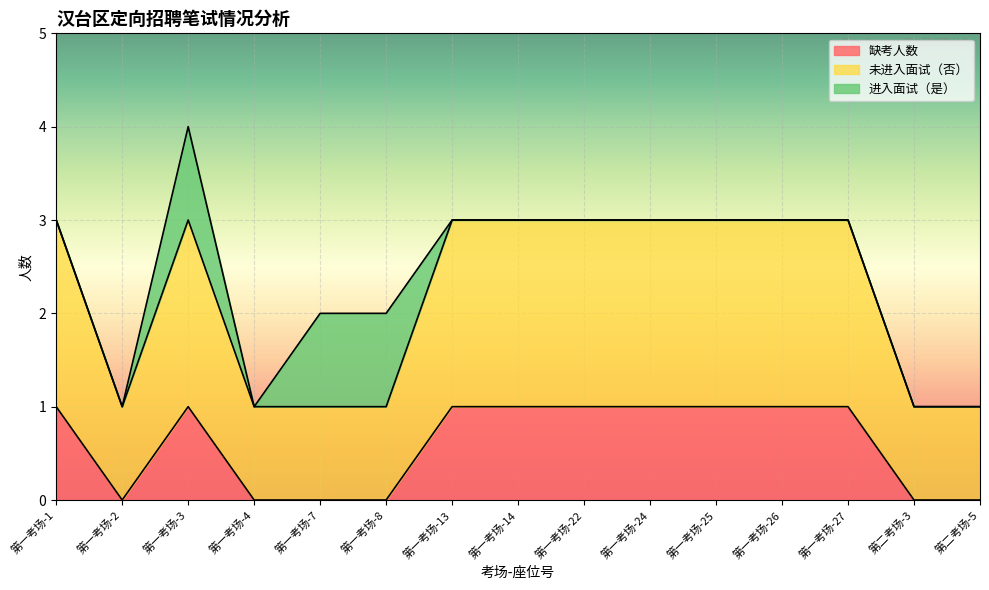

What position from the right is 第一考场-3?

13